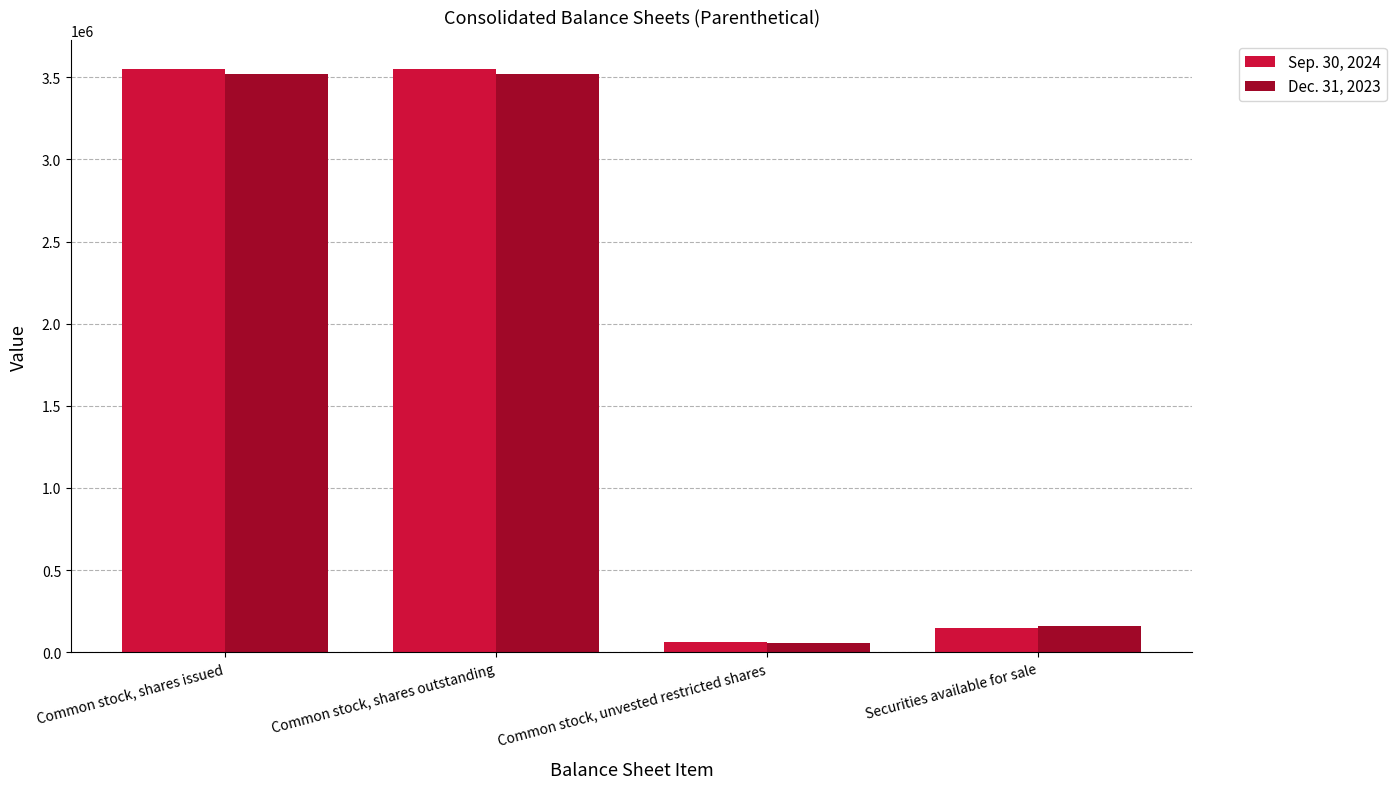

What position from the right is Common stock, unvested restricted shares?

2